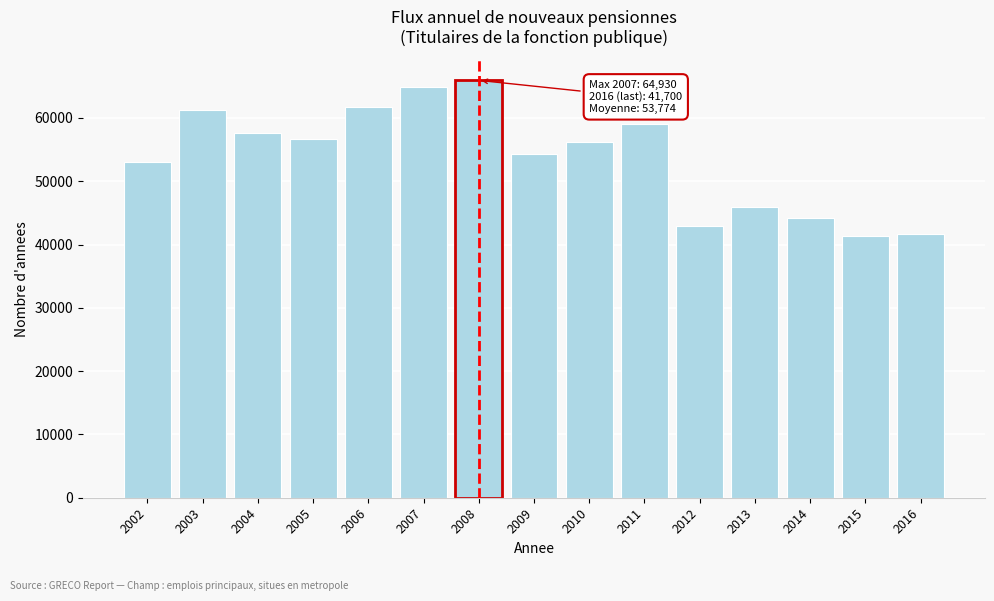

Reading left to right, list all the values displayed in this chart.

53025	61215	57608	56617	61682	64930	65939	54296	56157	59081	42905	45966	44148	41344	41700